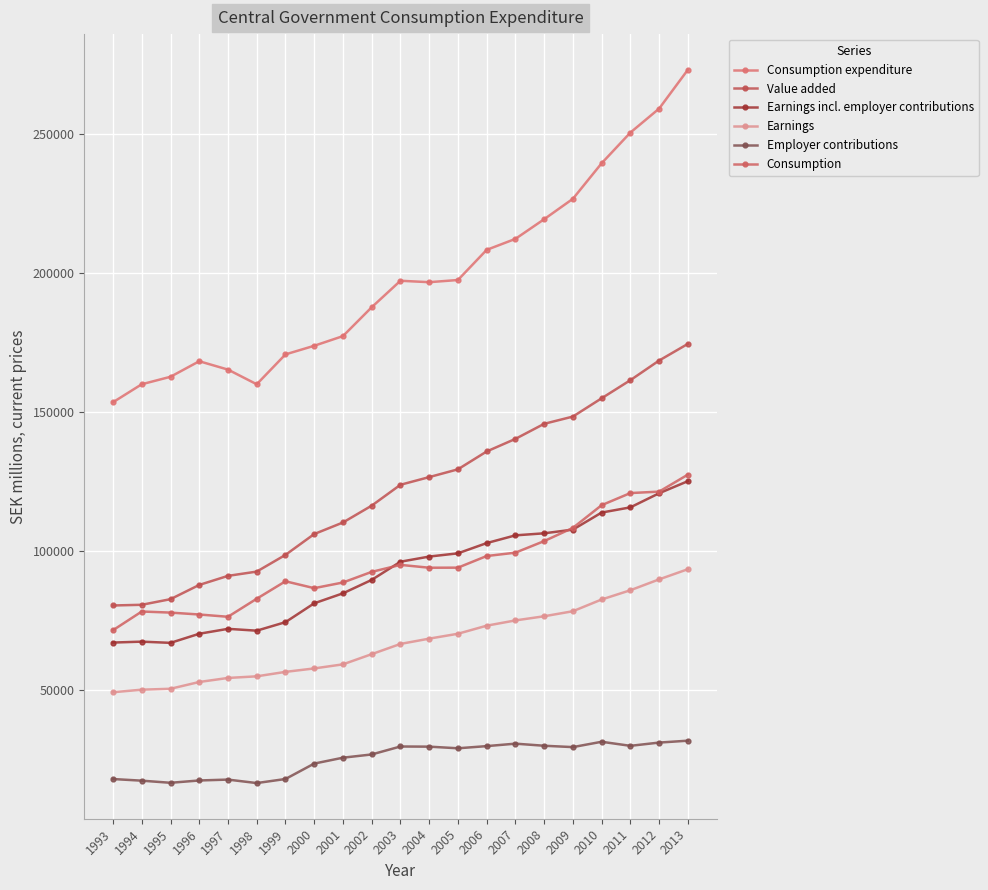

At which label does Earnings incl. employer contributions first exceed 96046?

2004